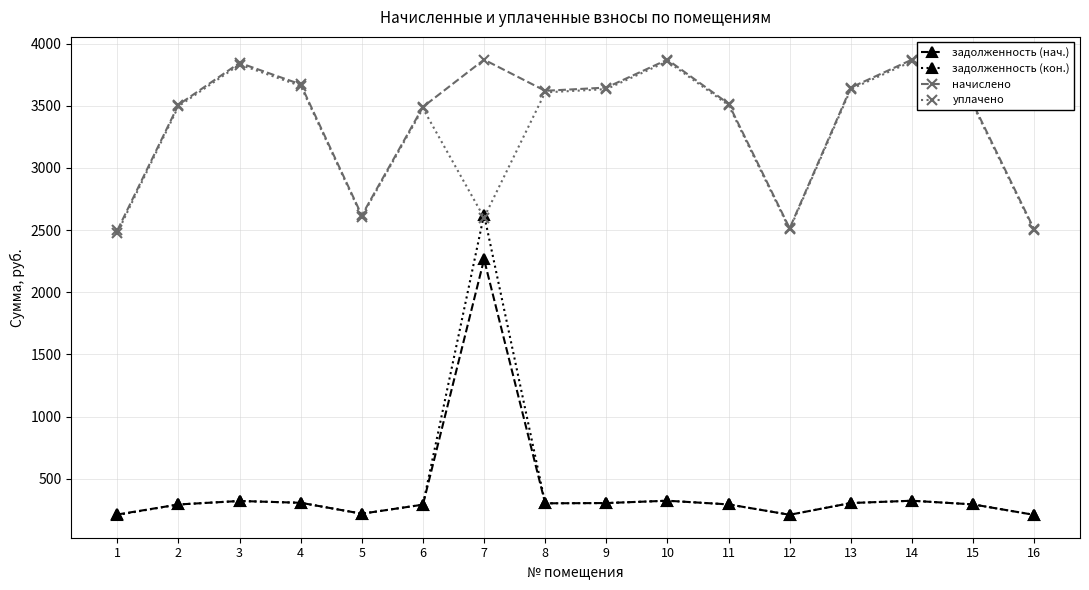

What is the difference between the highest and lowest values at 9?

3342.2